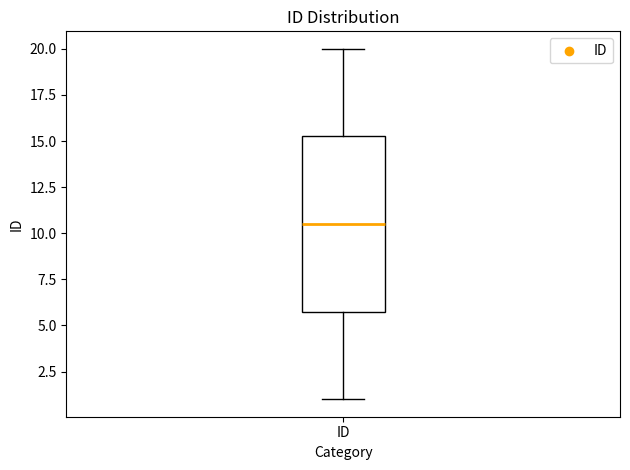

Where is the lower edge of the box for ID on the y-axis? The values are not printed on the chart, so give them approximately, as read against the axis.

6.0